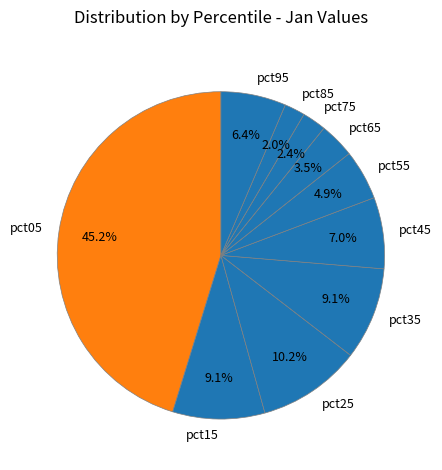

What percentage is the pct95 slice, to the nearest percent?

6%